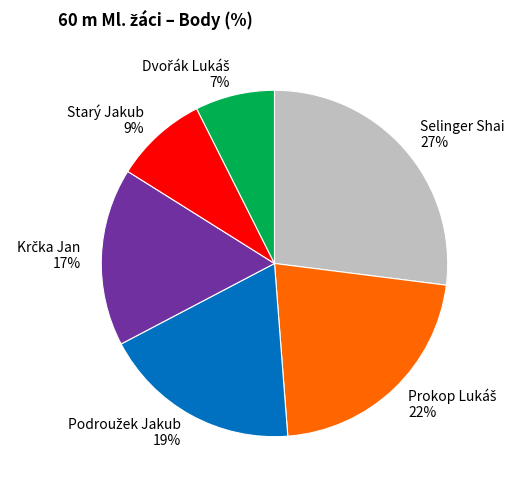

Does any single category account for the majority?

No